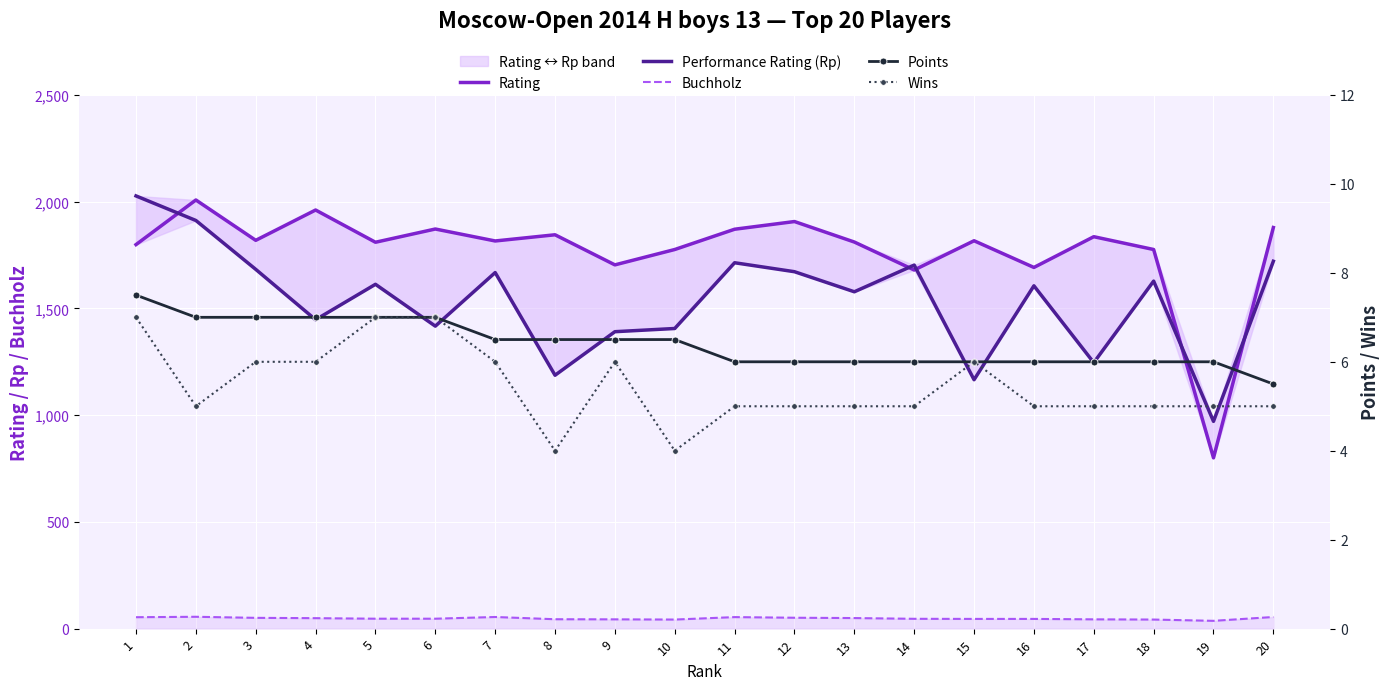

What is the sum of all Wins values?

109.0